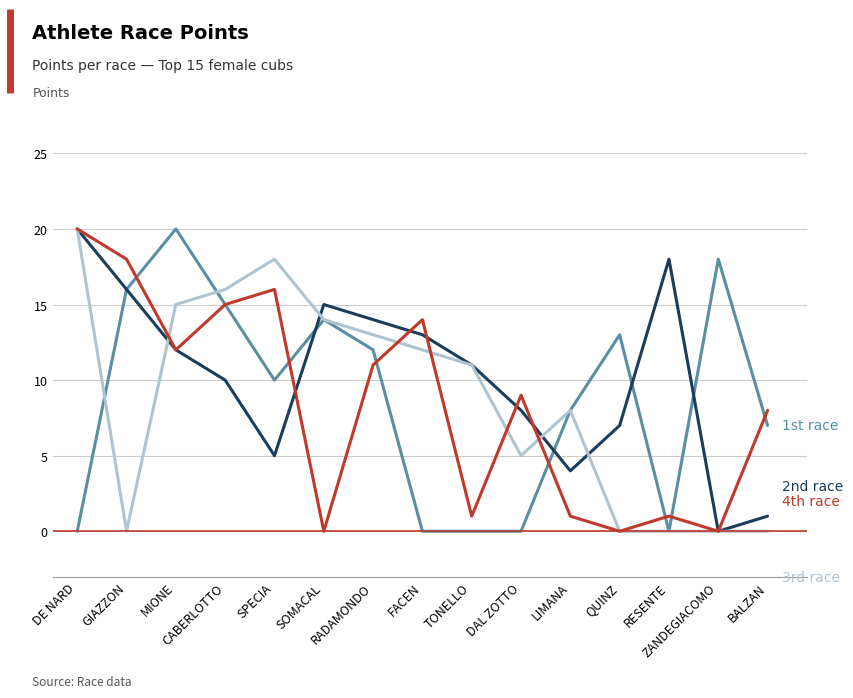

How many categories are shown in the chart?

15